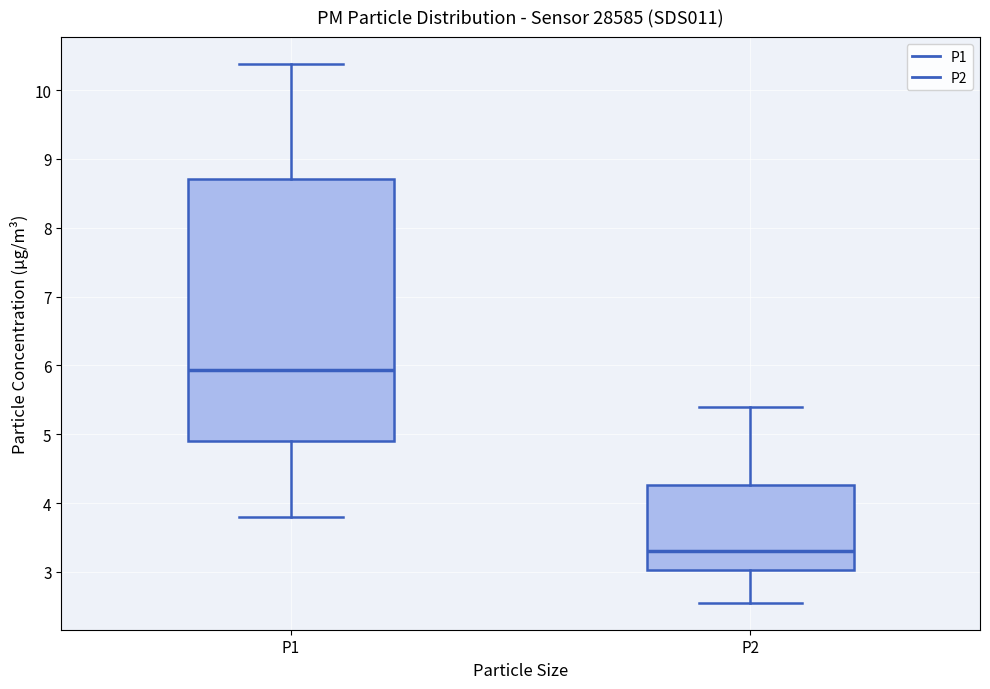

Comparing the boxes themselves (not the whiskers), which one is the tallest?

P1